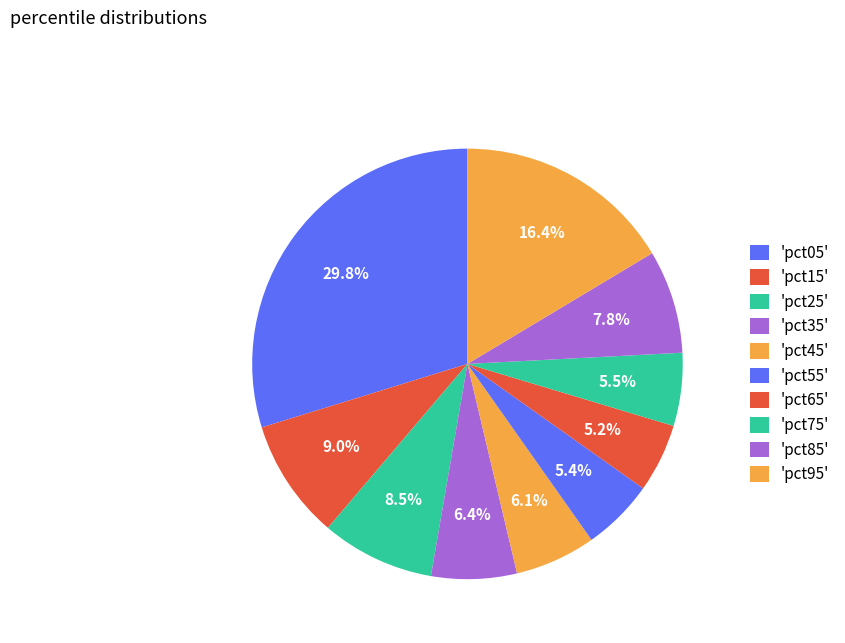

Count the number of slices in the pie.

10